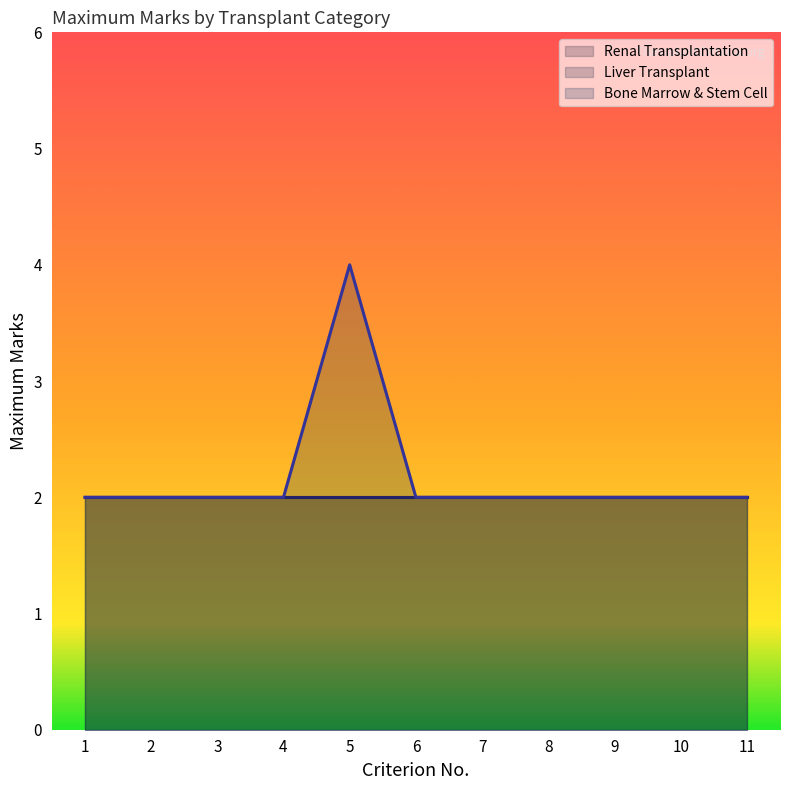

What are all the series names shown in the legend?

Renal Transplantation, Liver Transplant, Bone Marrow & Stem Cell